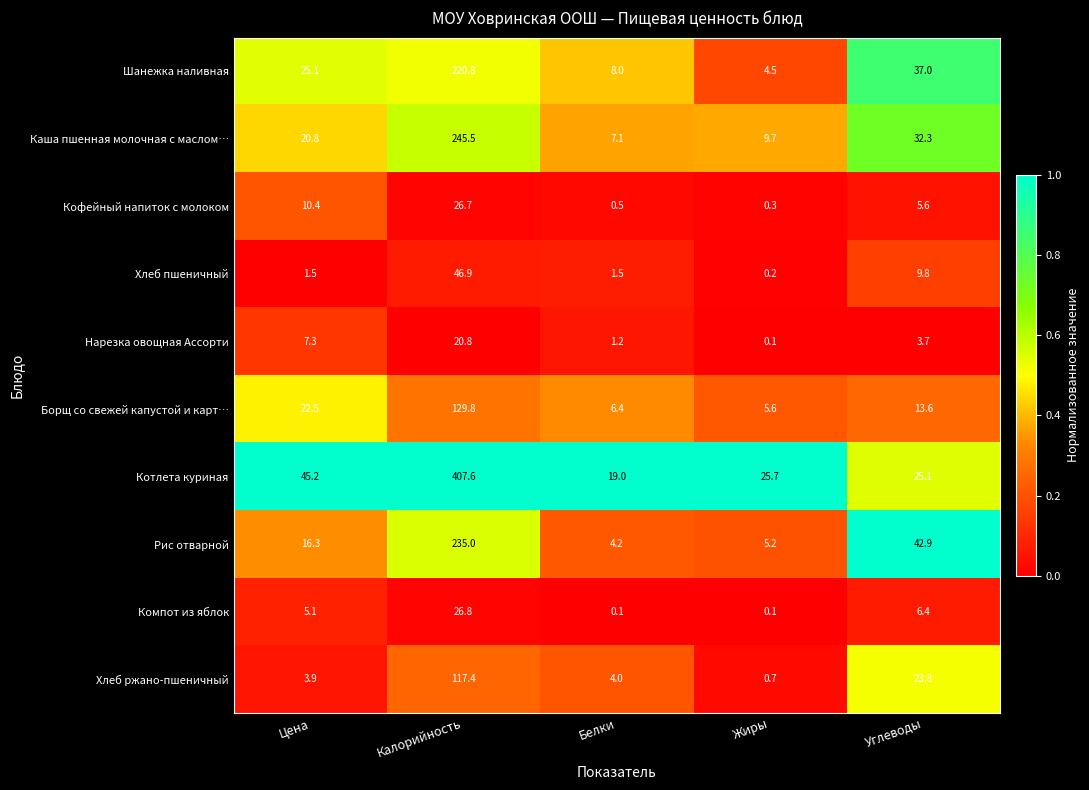

What is the lowest value of the Каша пшенная молочная с маслом… series?

7.1